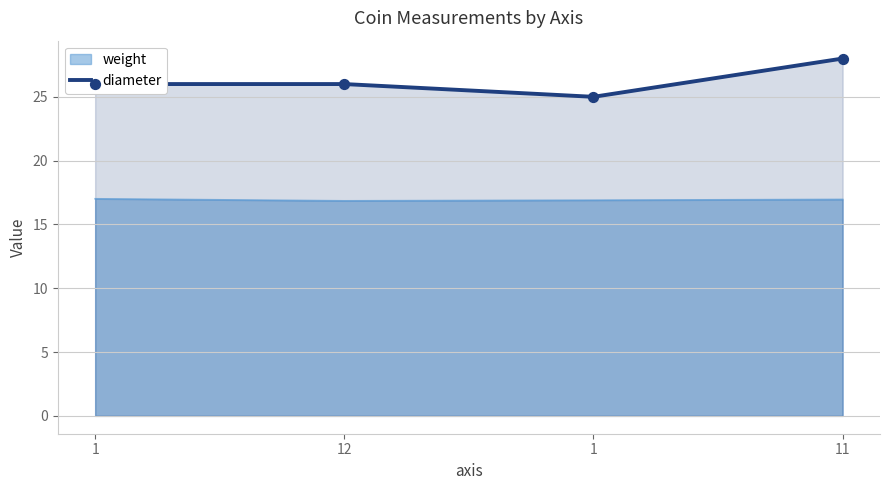

What is the ratio of the value at 1 to the value at 12?

1.0